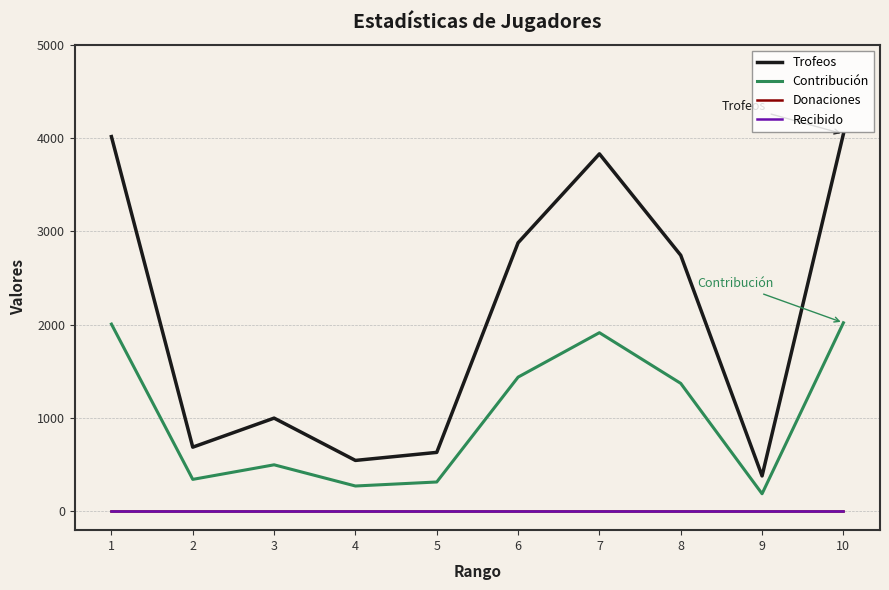

Is the value of Recibido at 10 greater than the value of Contribución at 9?

No